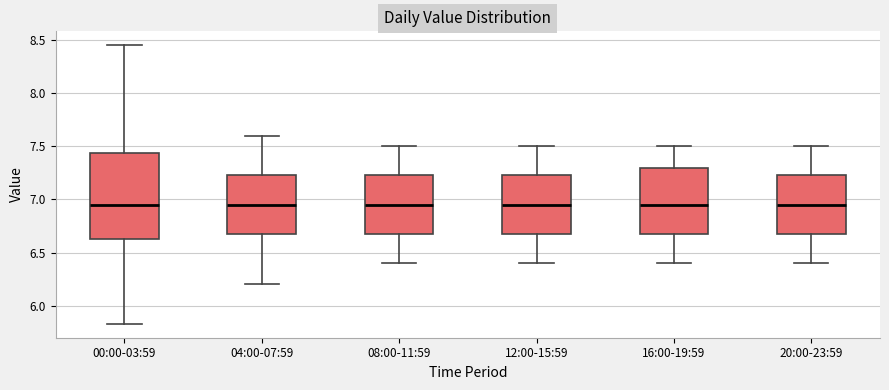

Comparing the boxes themselves (not the whiskers), which one is the tallest?

00:00-03:59